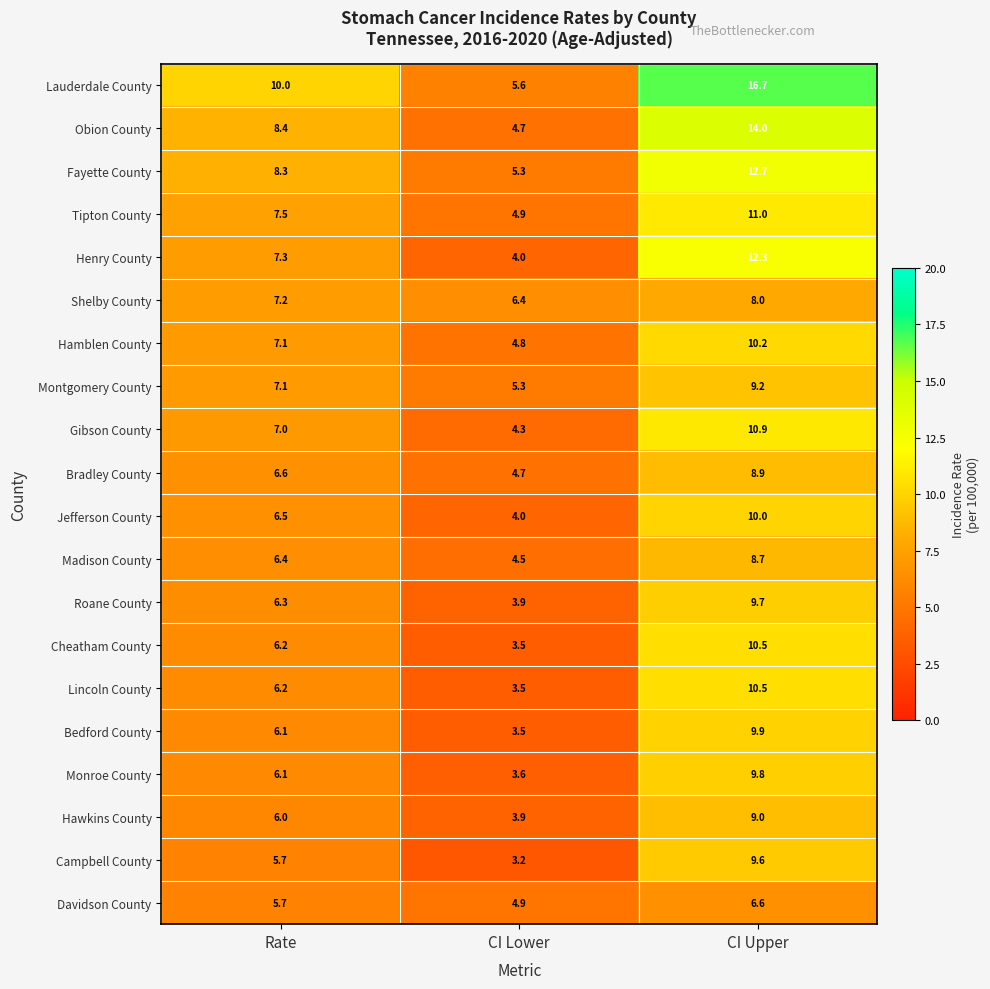

What is the difference between the Hamblen County values at CI Upper and Rate?

3.1